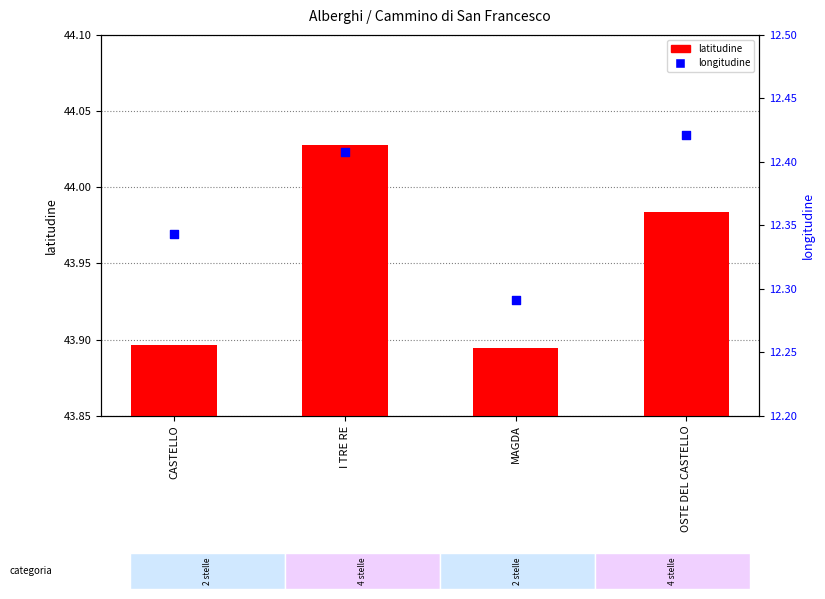

What is the total value across all series at CASTELLO?

56.2